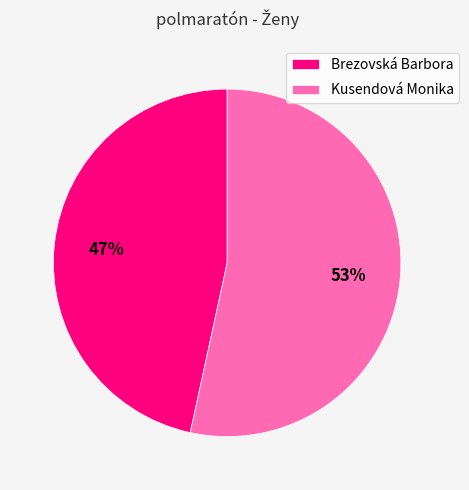

To the nearest percent, what is the combined percentage of Kusendová Monika and Brezovská Barbora?

100%